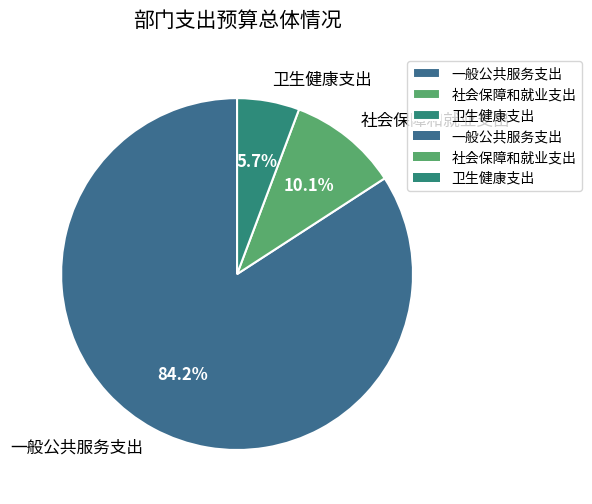

What is the largest slice in the pie chart?

一般公共服务支出